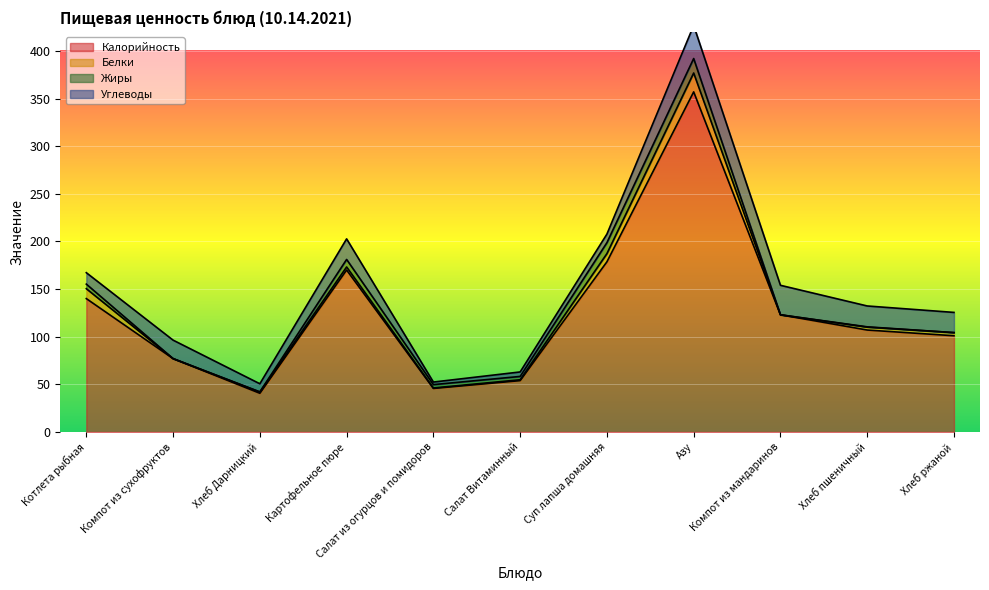

True or false: Калорийность has a value of 17.3 at Компот из сухофруктов.

False